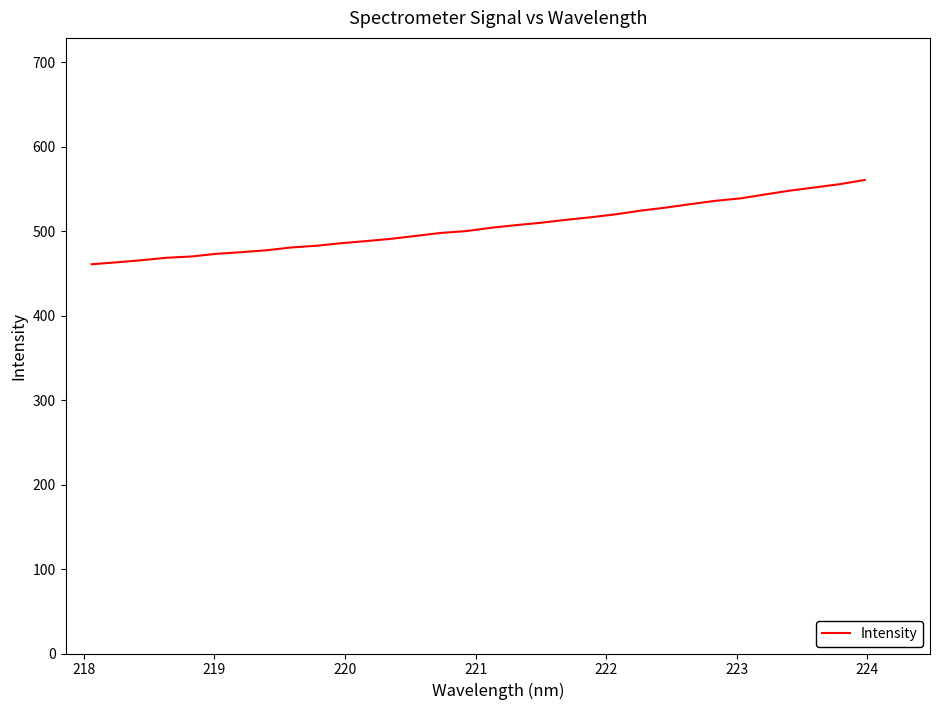

What is the minimum value shown in the chart?

461.0